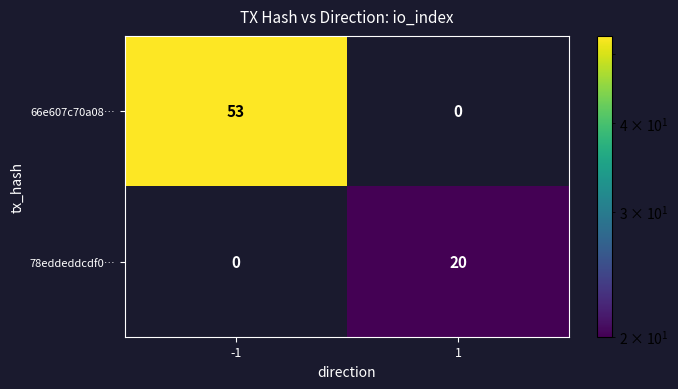

How many data points does each series have?

2